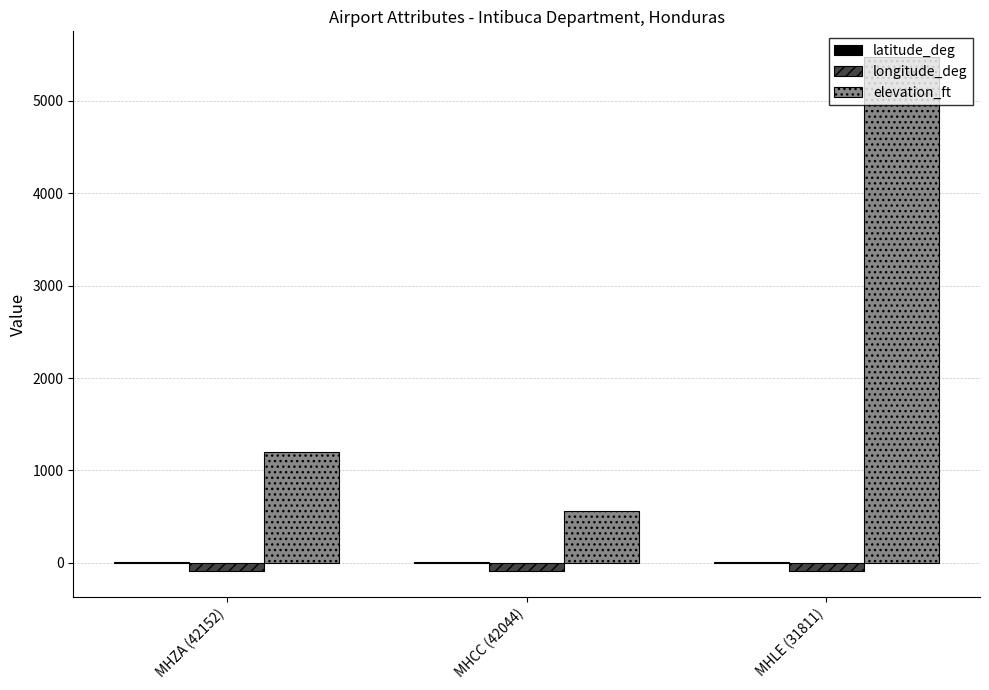

Which series changed the most between MHCC (42044) and MHLE (31811)?

elevation_ft